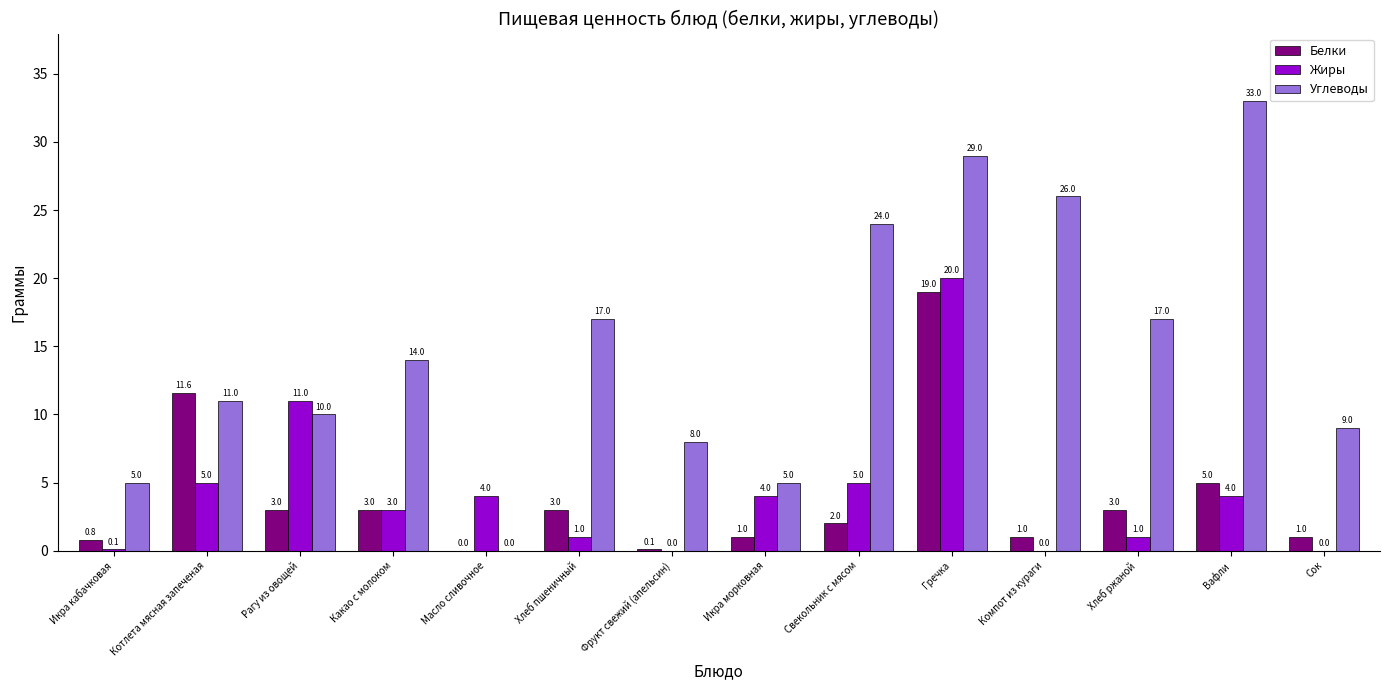

What value does the Жиры series have at Масло сливочное?

4.0